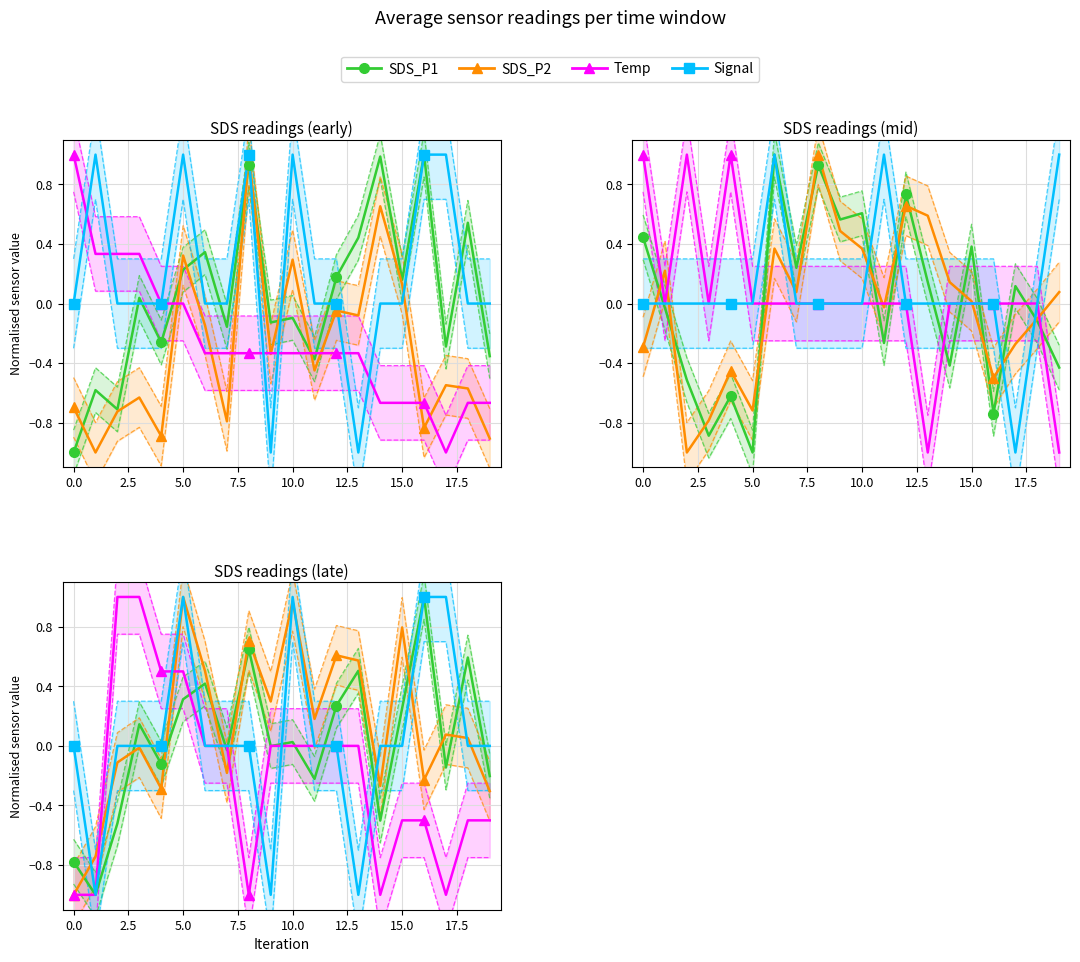

How many lines are shown in the chart?

4